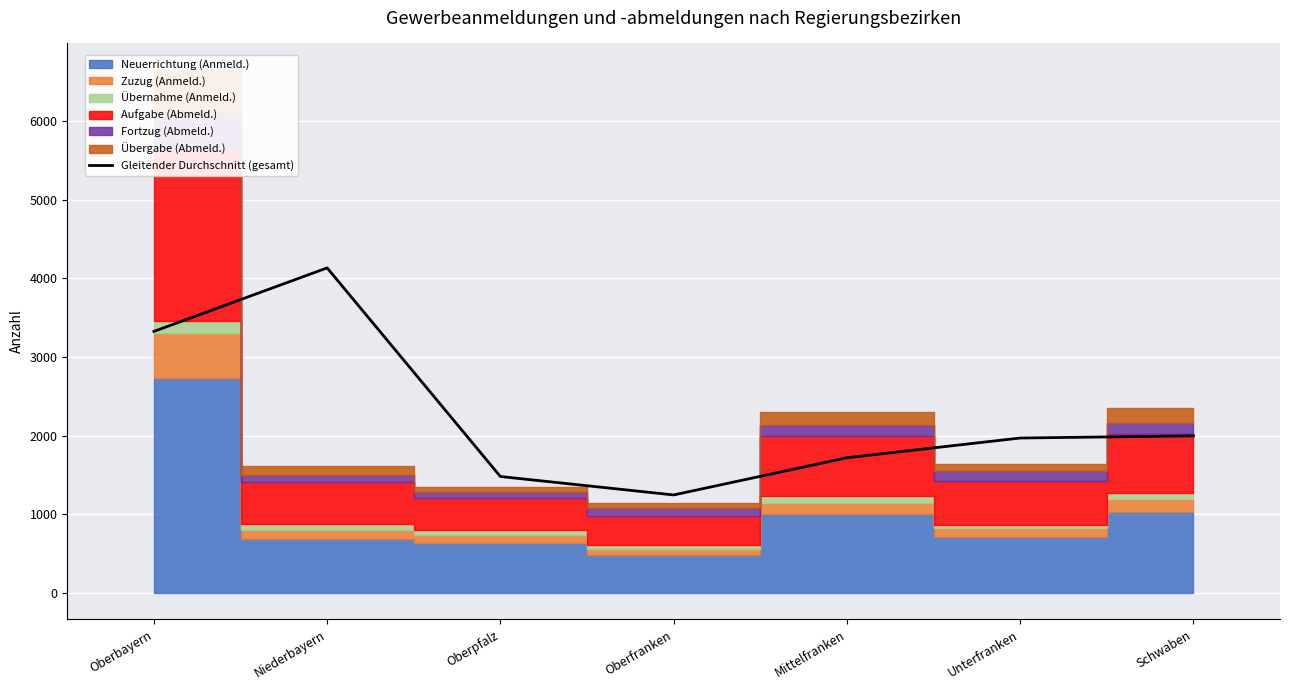

Reading right to left, list all the values displayed in this chart.

1998.0	1970.5	1720.0	1247.5	1481.5	4131.5	3325.0